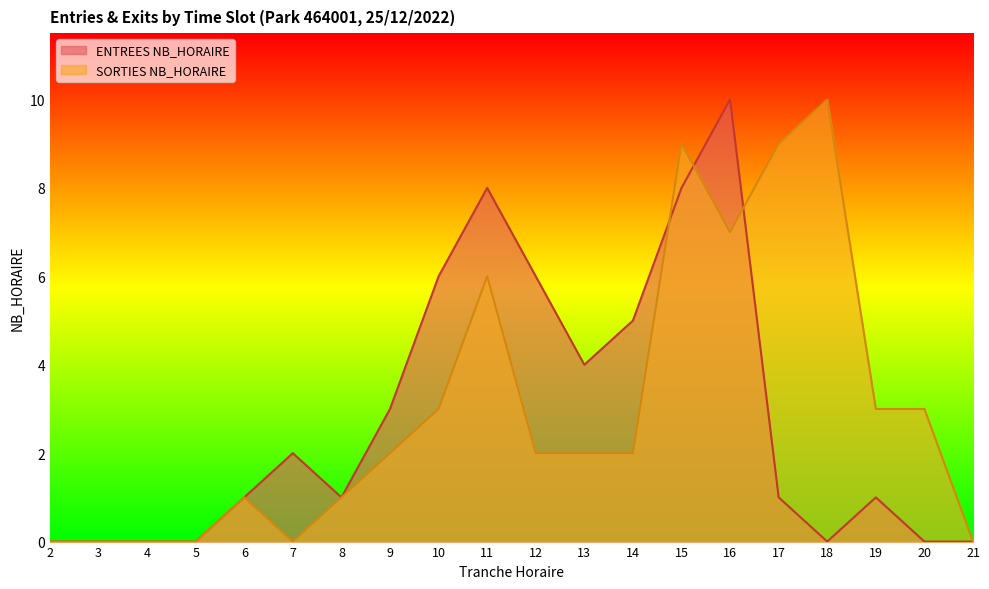

How many categories are shown in the chart?

20